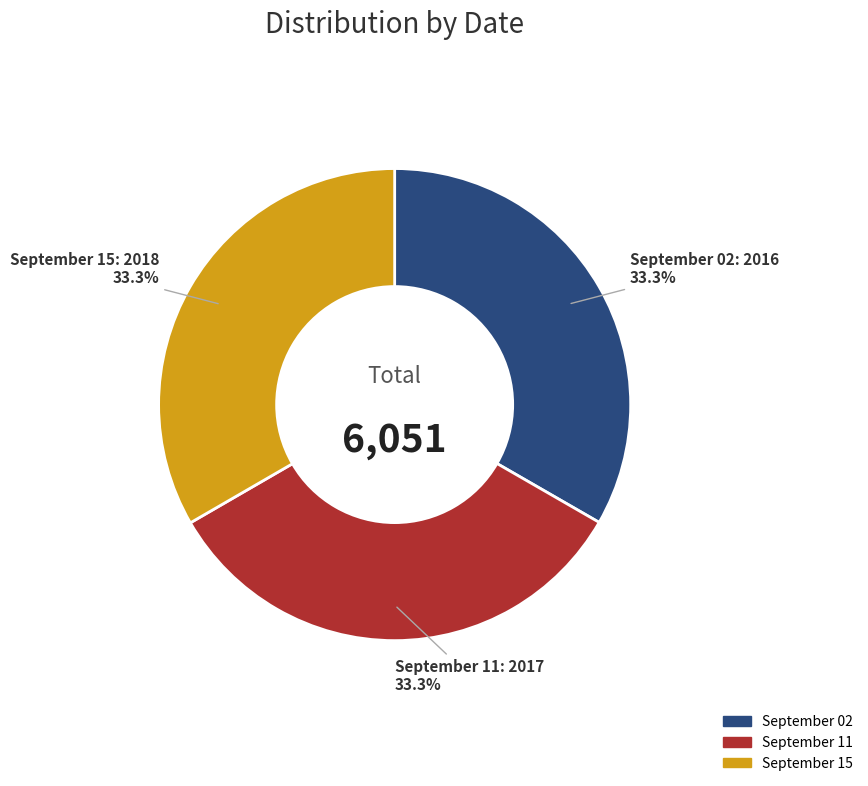

What percentage do September 11 and September 15 together represent?

66.7%